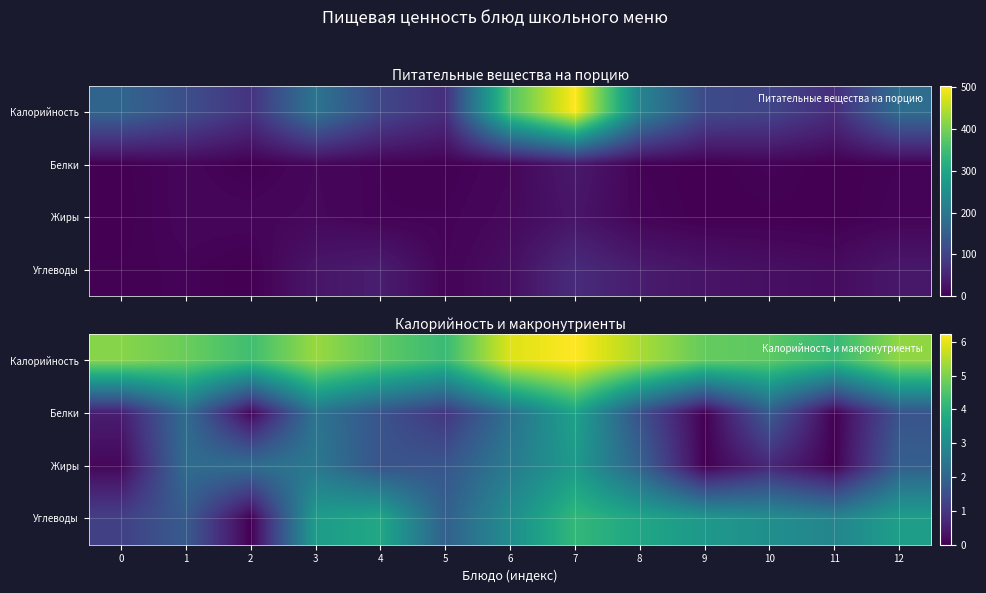

List the series in order of their peak value, lowest first.

Жиры, Белки, Углеводы, Калорийность